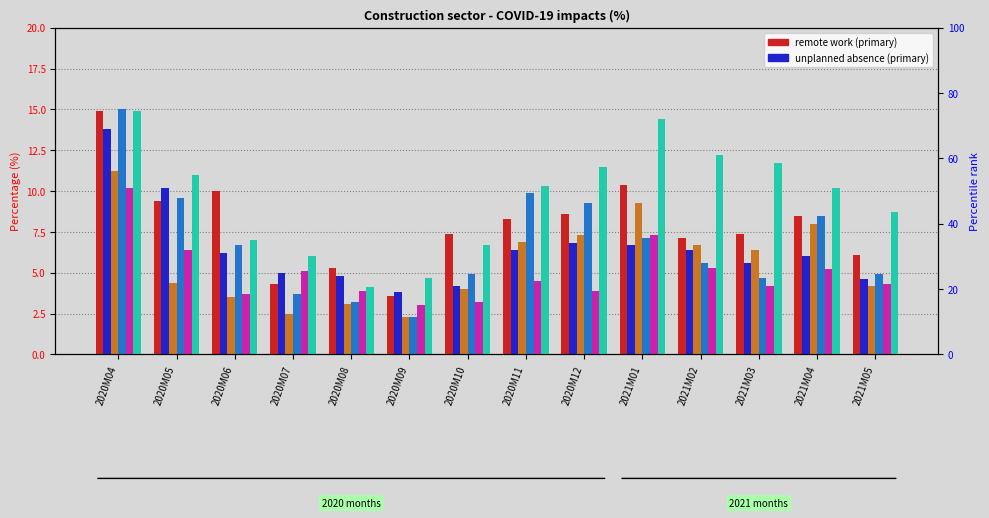

List the series in order of their peak value, lowest first.

unplanned absence (250+), quarantine absence (Total), unplanned absence (Total), remote work (Total), remote work (Civil eng.), remote work (50-249)